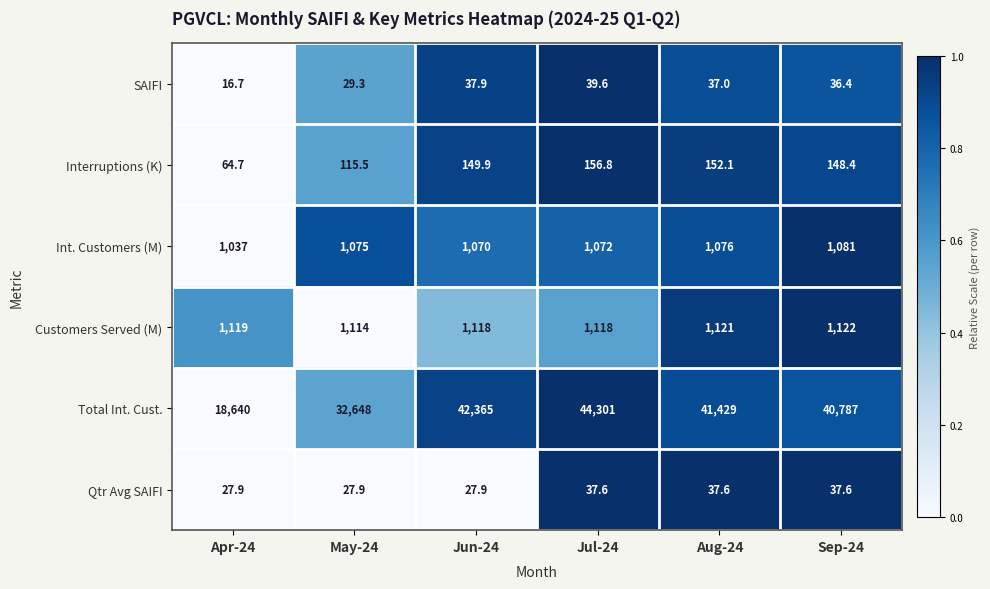

True or false: Int. Customers (M) has a value of 1076.0 at Aug-24.

True